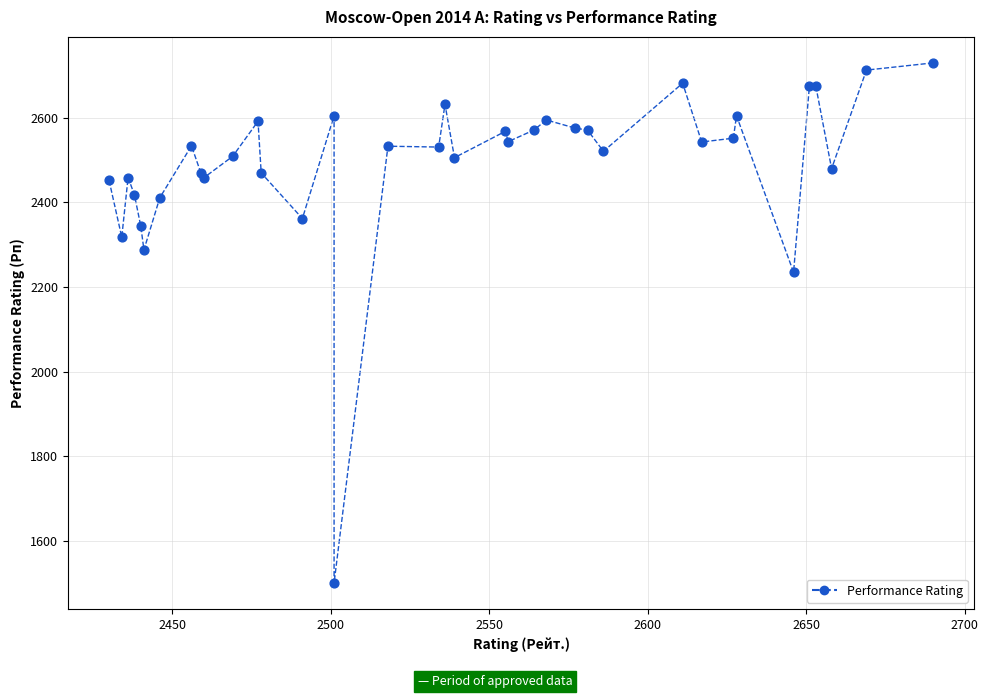

What Y value in the scatter plot is closest to 2115?

2235